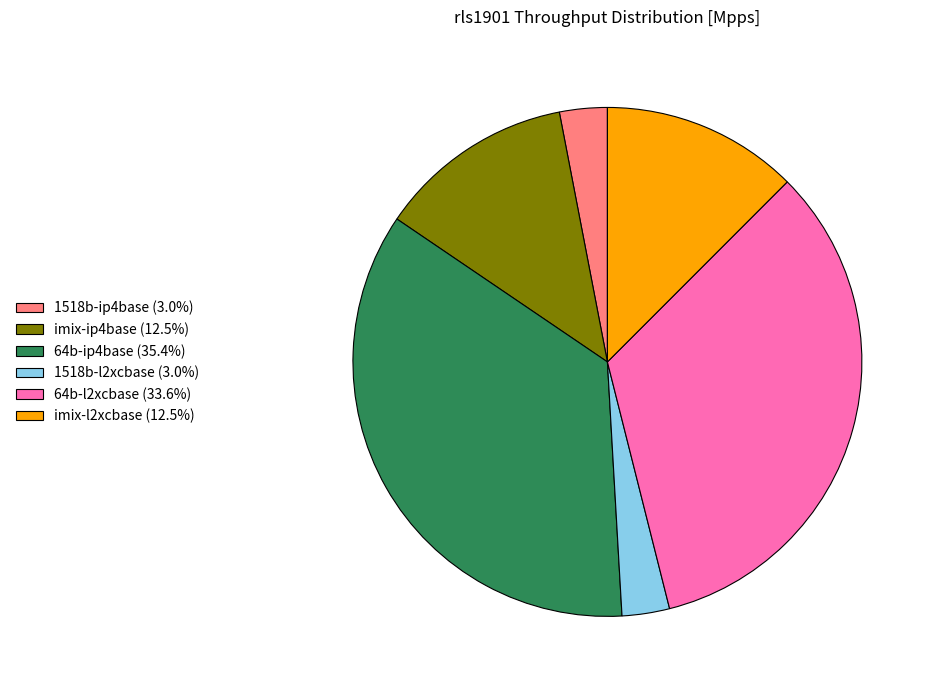

Approximately how many times larger is the value at 1518b-ip4base (3.0%) compared to 1518b-l2xcbase (3.0%)?

1.0